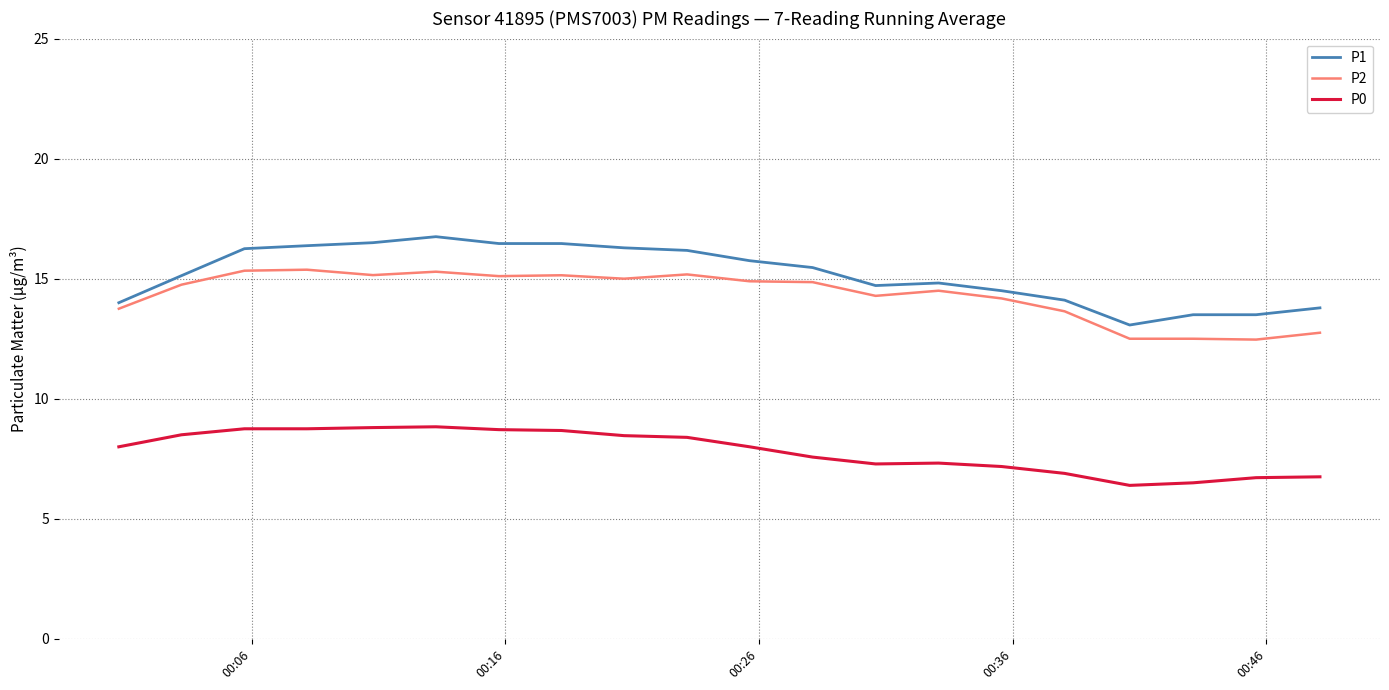

What is the difference between the maximum and minimum values in the P0 series?

2.4